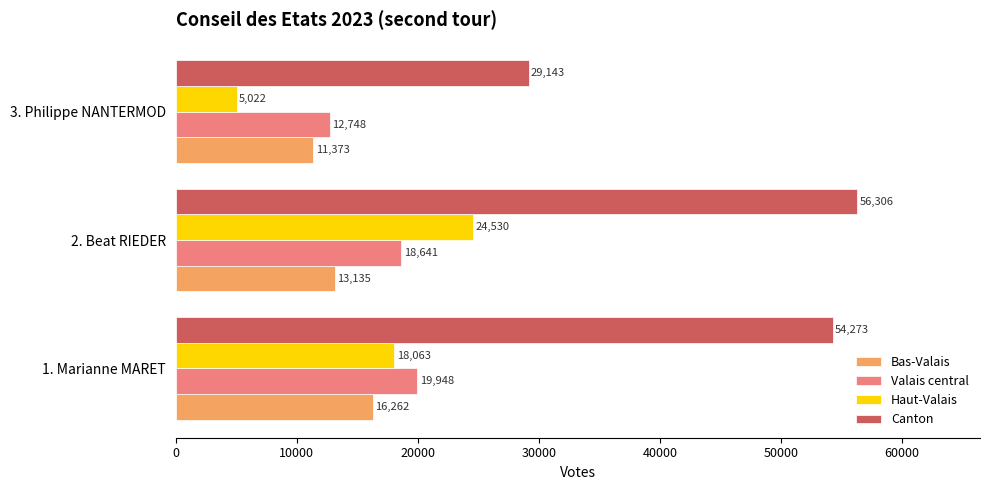

Rank the series by their maximum value, from highest to lowest.

Canton, Haut-Valais, Valais central, Bas-Valais